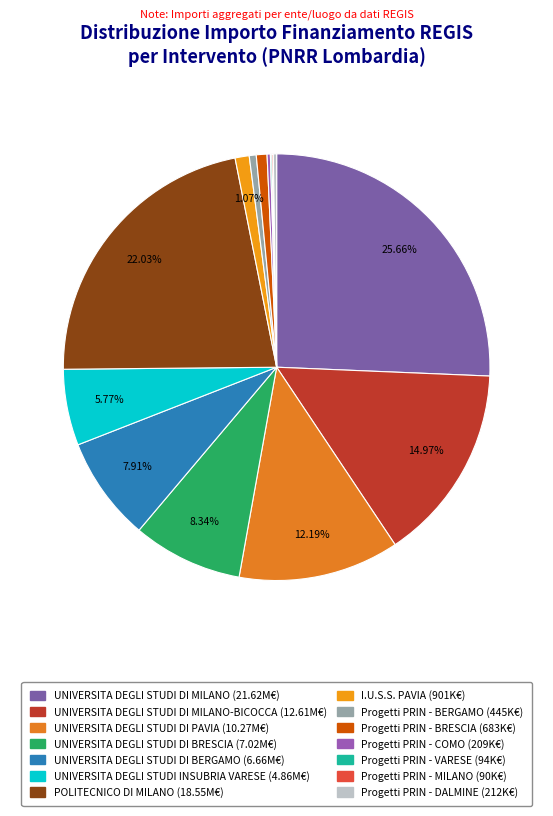

To the nearest percent, what is the average slice percentage?

7%